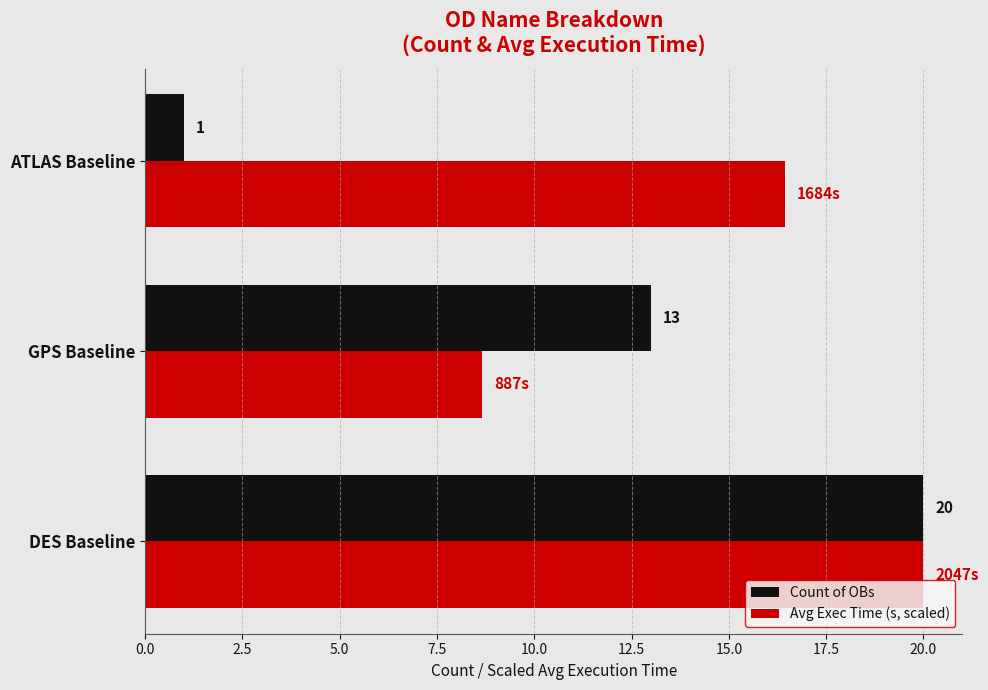

What is the highest value of the Count of OBs series?

20.0